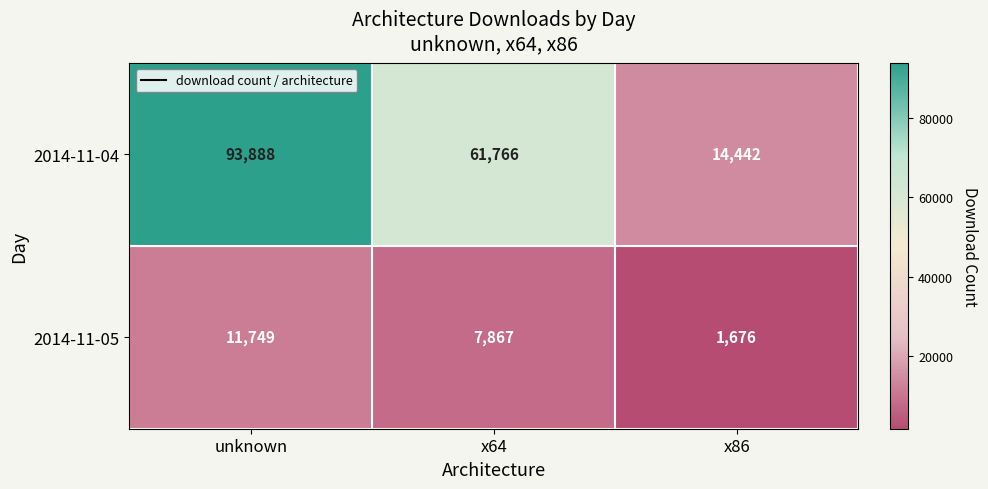

At unknown, list the series in order from smallest to largest.

2014-11-05, 2014-11-04